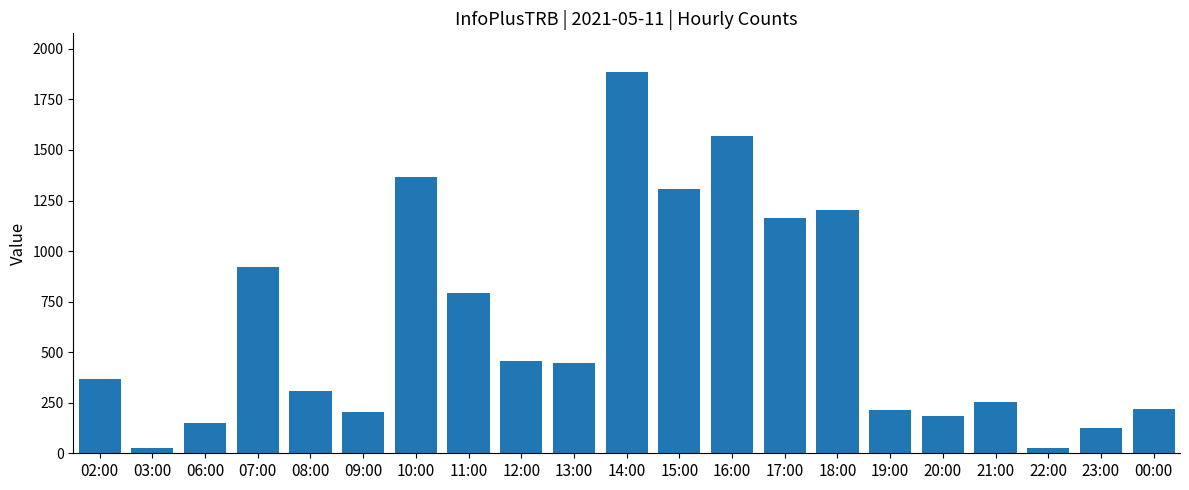

What is the minimum value shown in the chart?

25